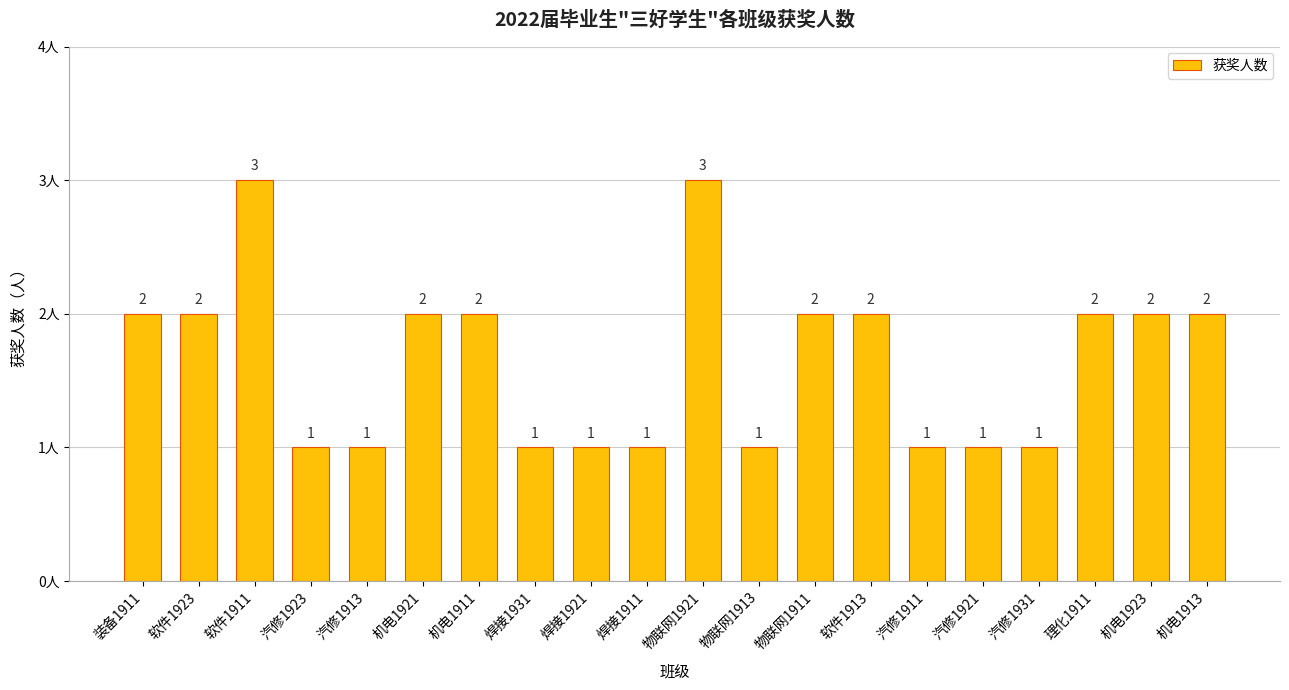

Count the values in the range 1 to 2.

18